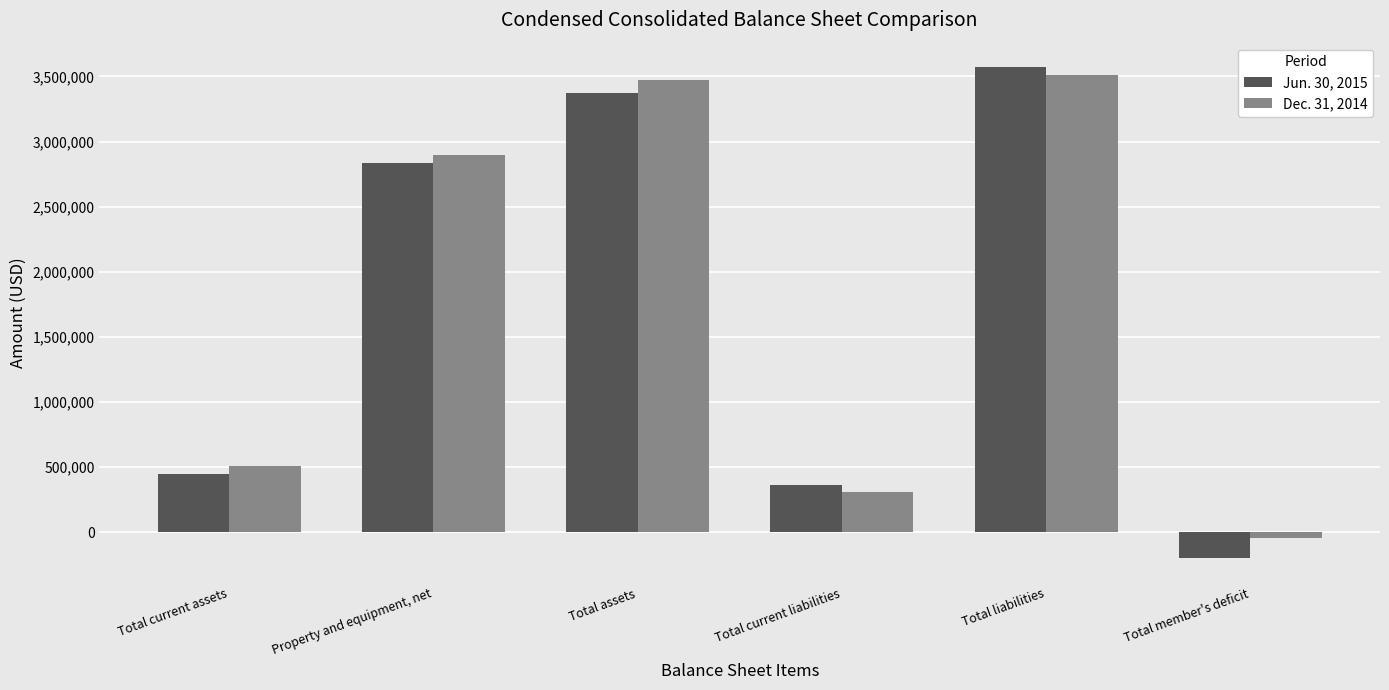

What is the minimum value for Jun. 30, 2015?

-197923